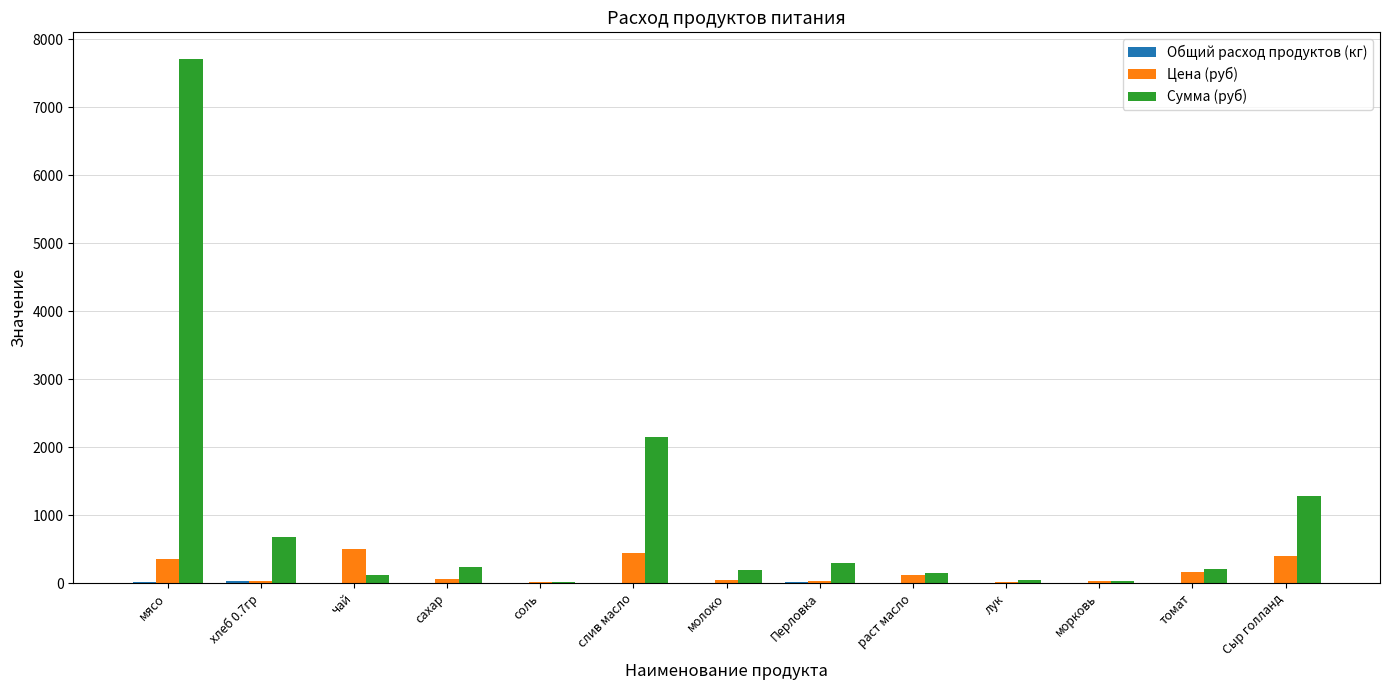

What is the approximate value of Сумма (руб) at Сыр голланд?

1274.0